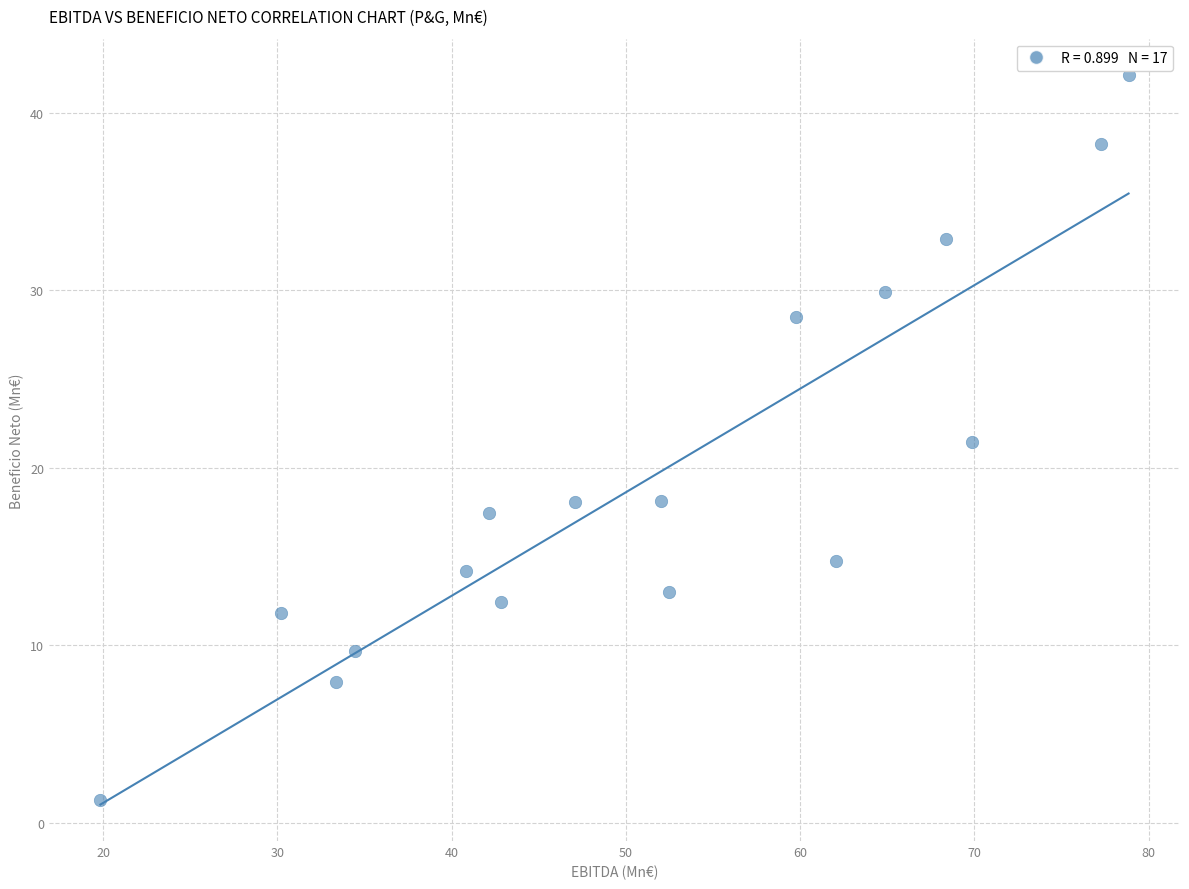

What Y value in the scatter plot is closest to 21?

21.5